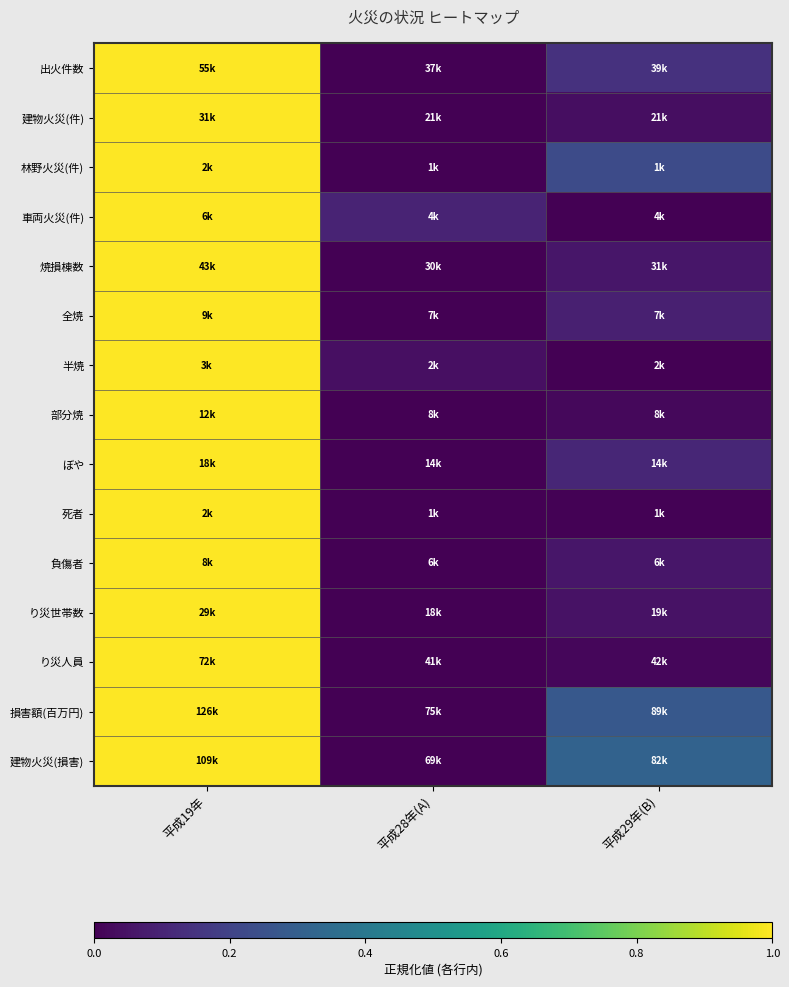

What is the maximum value shown in the chart?

1.0